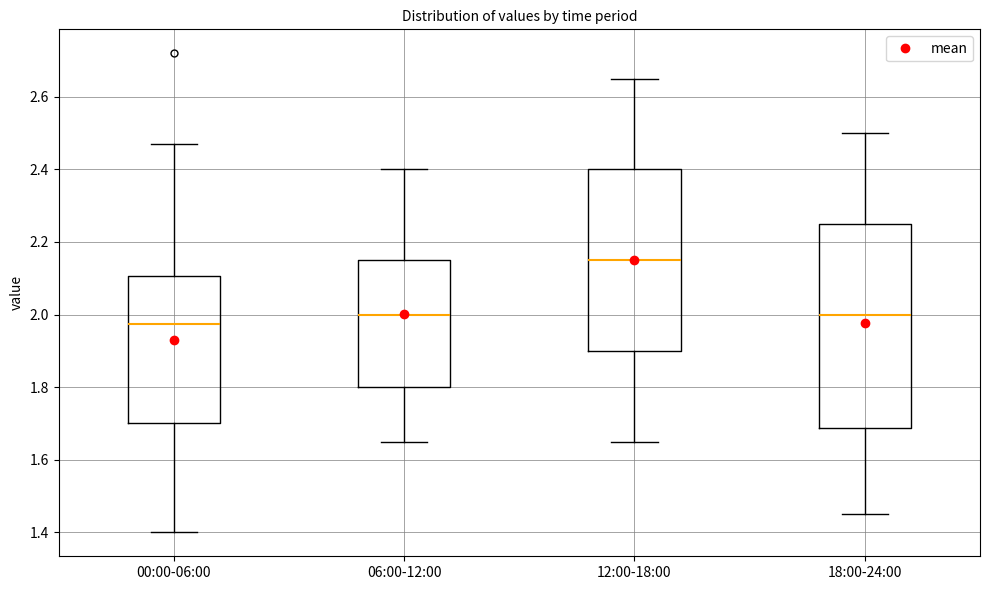

Reading left to right, read every box against the y-axis: the position of its median line, the range the box covers, and the ends of its whiskers. The values are not printed on the chart, so give them approximately, as read against the axis.

00:00-06:00: median 1.98, box 1.70 to 2.10, whiskers 1.40 to 2.48
06:00-12:00: median 2.00, box 1.80 to 2.16, whiskers 1.66 to 2.40
12:00-18:00: median 2.16, box 1.90 to 2.40, whiskers 1.66 to 2.66
18:00-24:00: median 2.00, box 1.68 to 2.26, whiskers 1.46 to 2.50